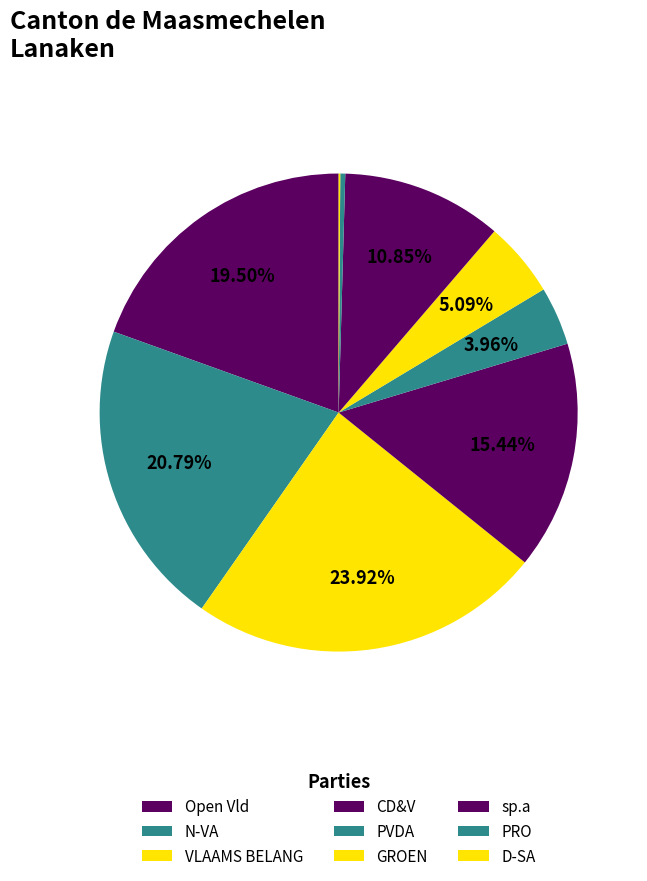

What is the change in value from PVDA to PRO?

-465